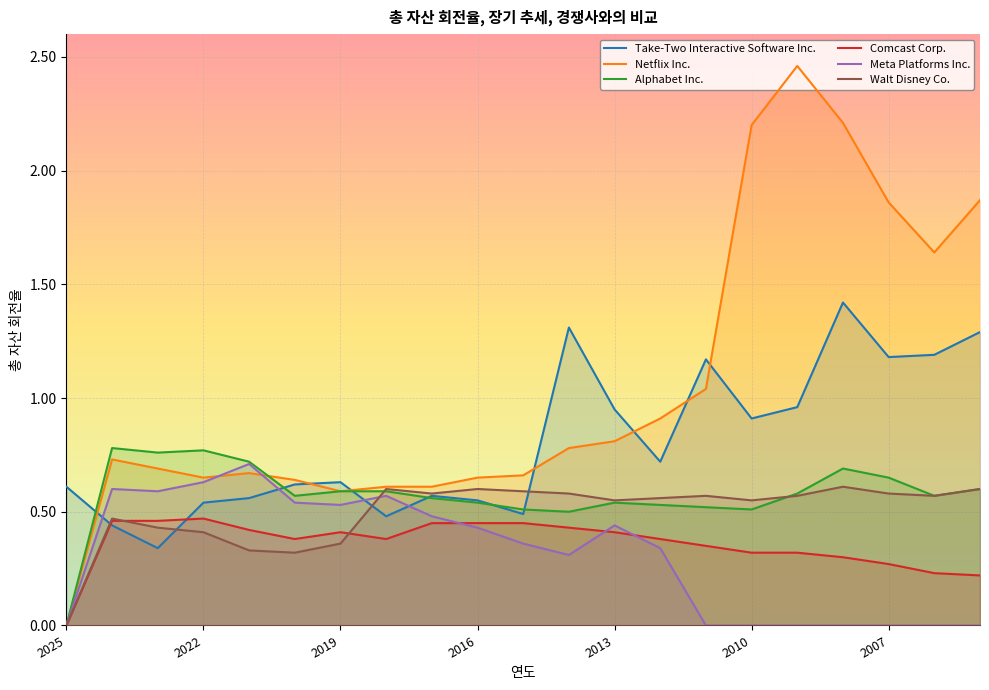

True or false: Take-Two Interactive Software Inc. and Meta Platforms Inc. cross at least once.

True